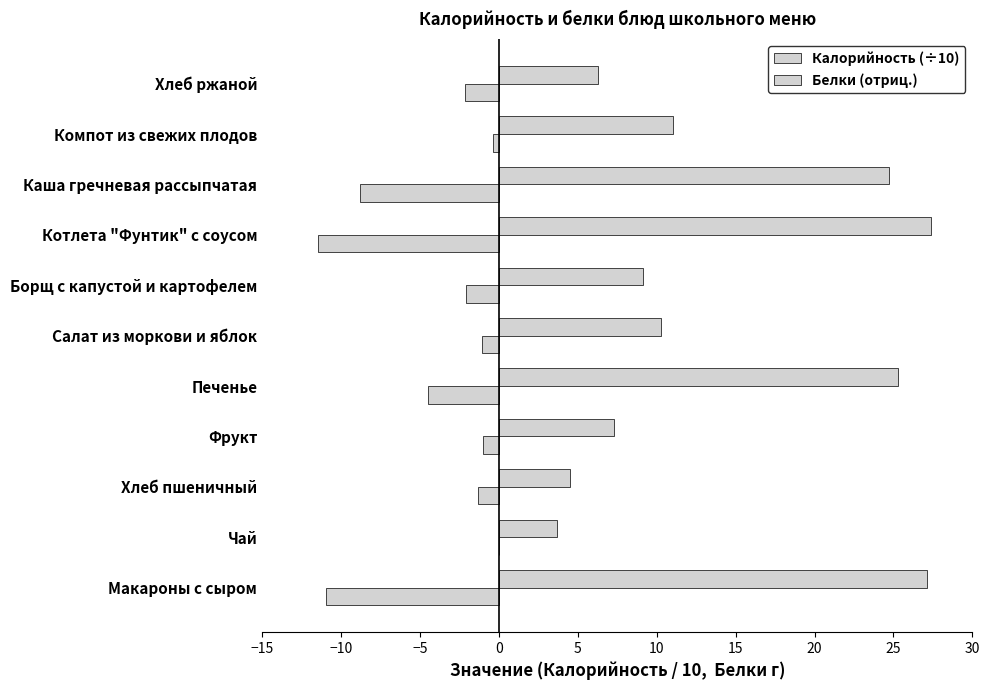

How many categories are shown in the chart?

11